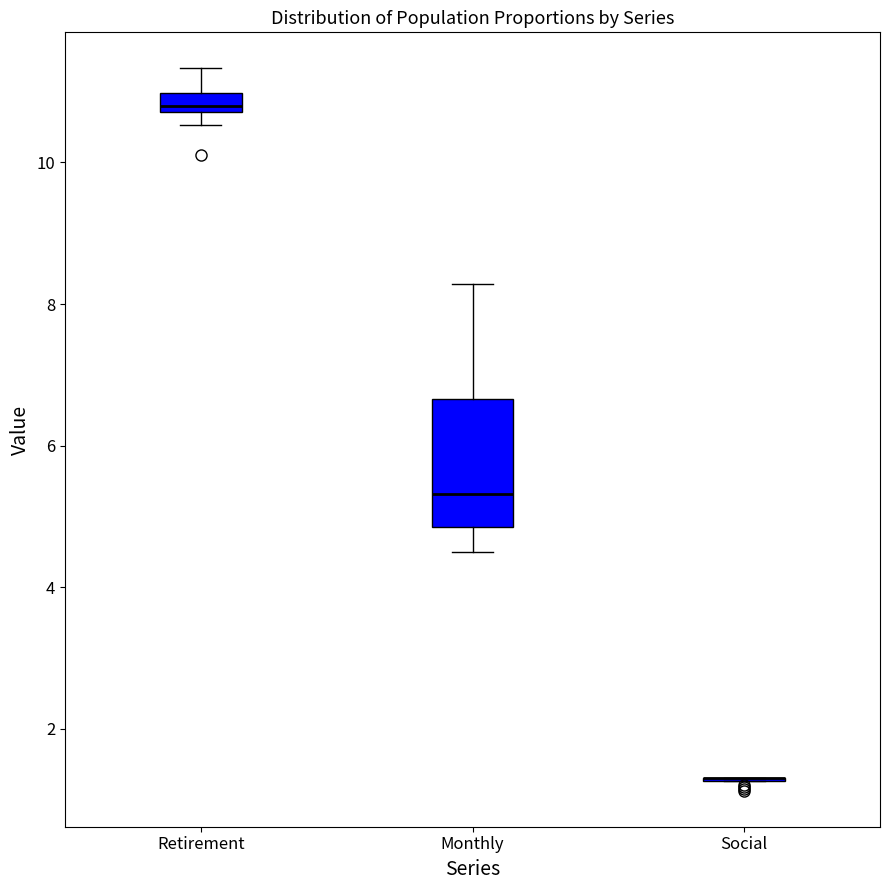

Which box is the tallest, from its lower edge to its upper edge?

Monthly